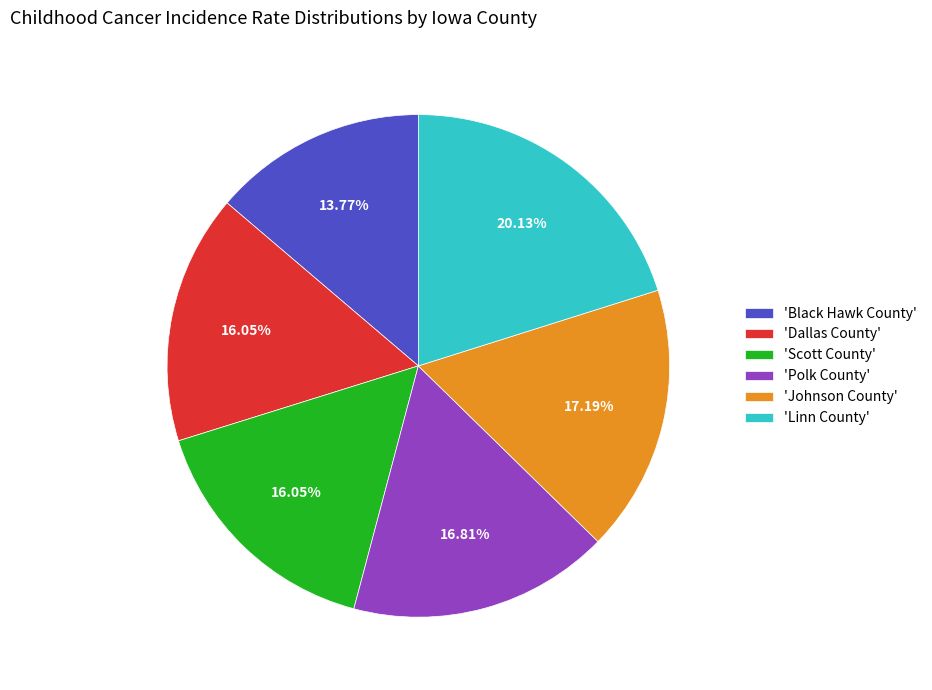

What is the smallest slice in the pie chart?

'Black Hawk County'